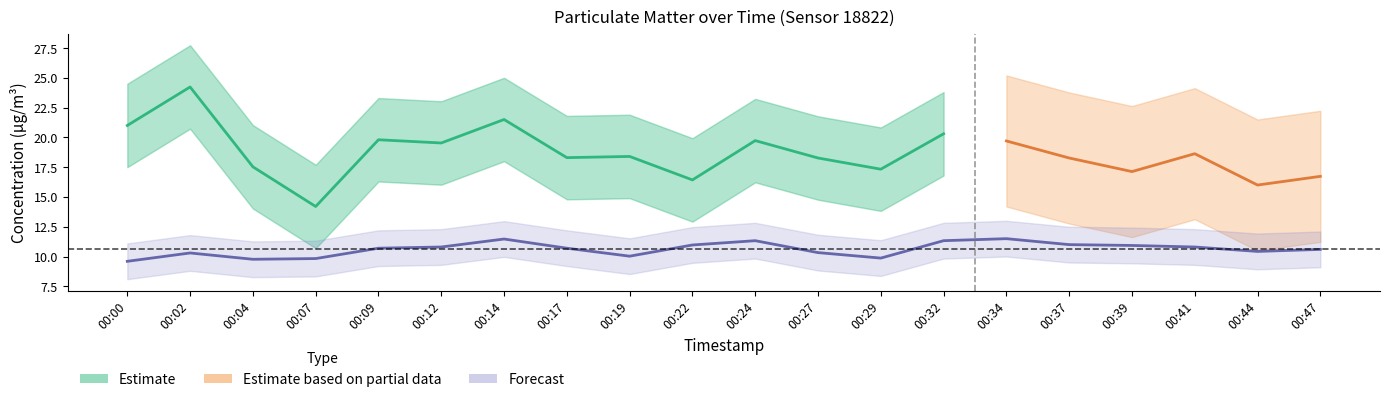

Between 00:17 and 00:27, which is larger?

00:17